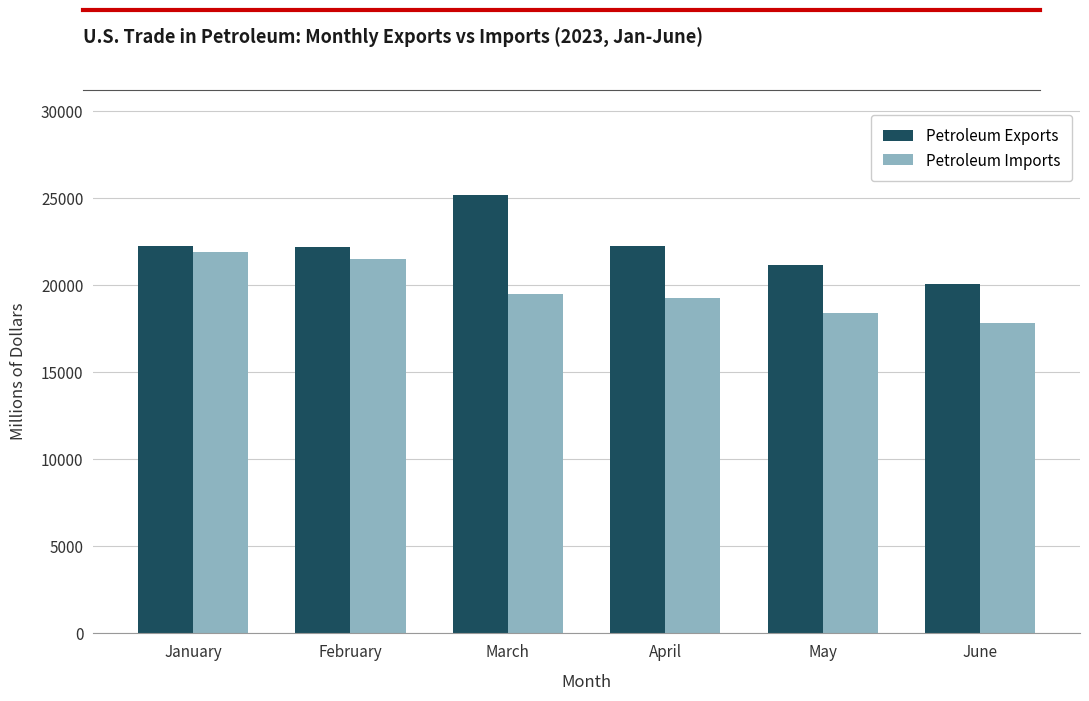

True or false: Petroleum Imports has a value of 19281 at April.

True